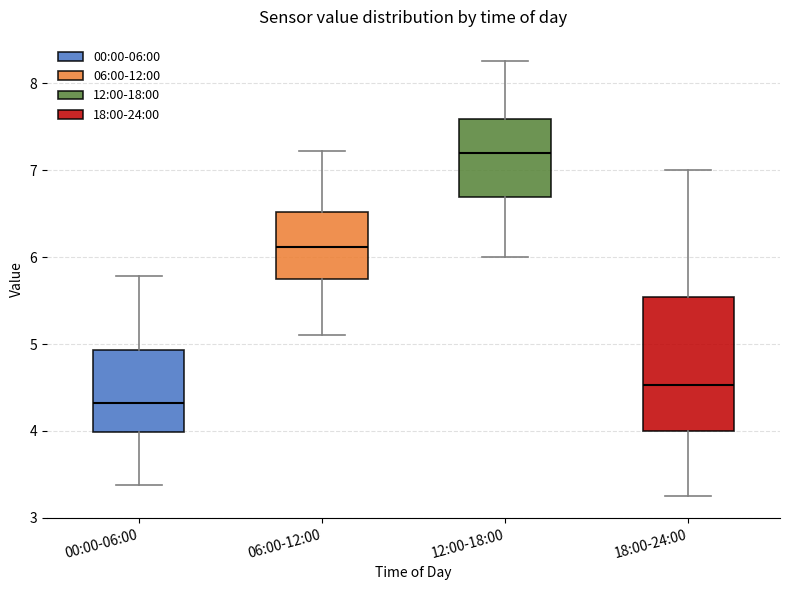

Where is the lower edge of the box for 06:00-12:00 on the y-axis? The values are not printed on the chart, so give them approximately, as read against the axis.

5.7